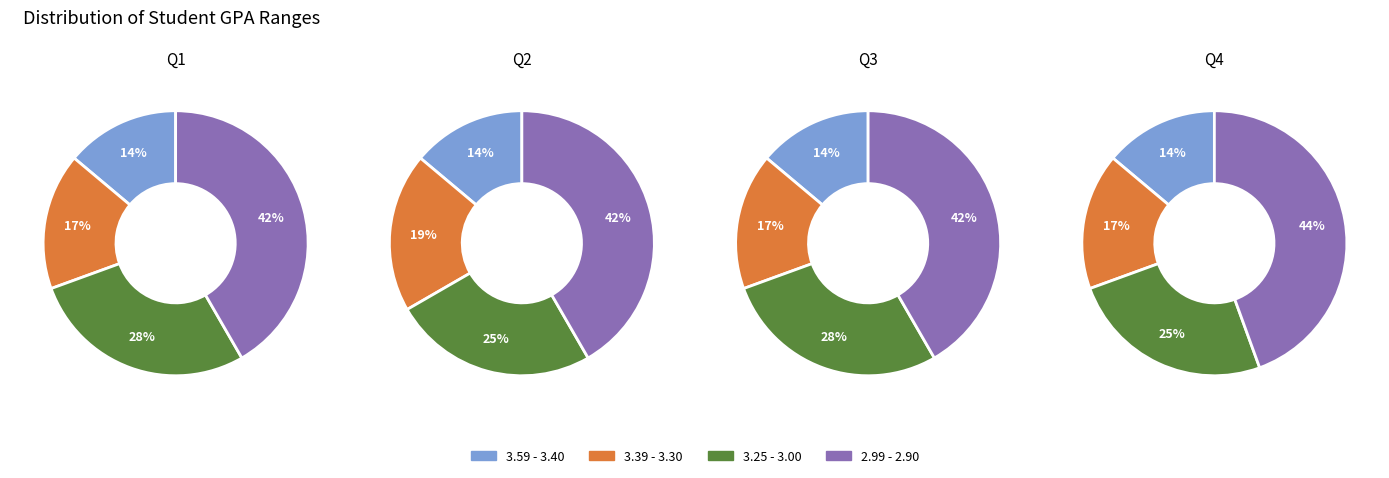

Does 3 account for over 50% of the chart?

No